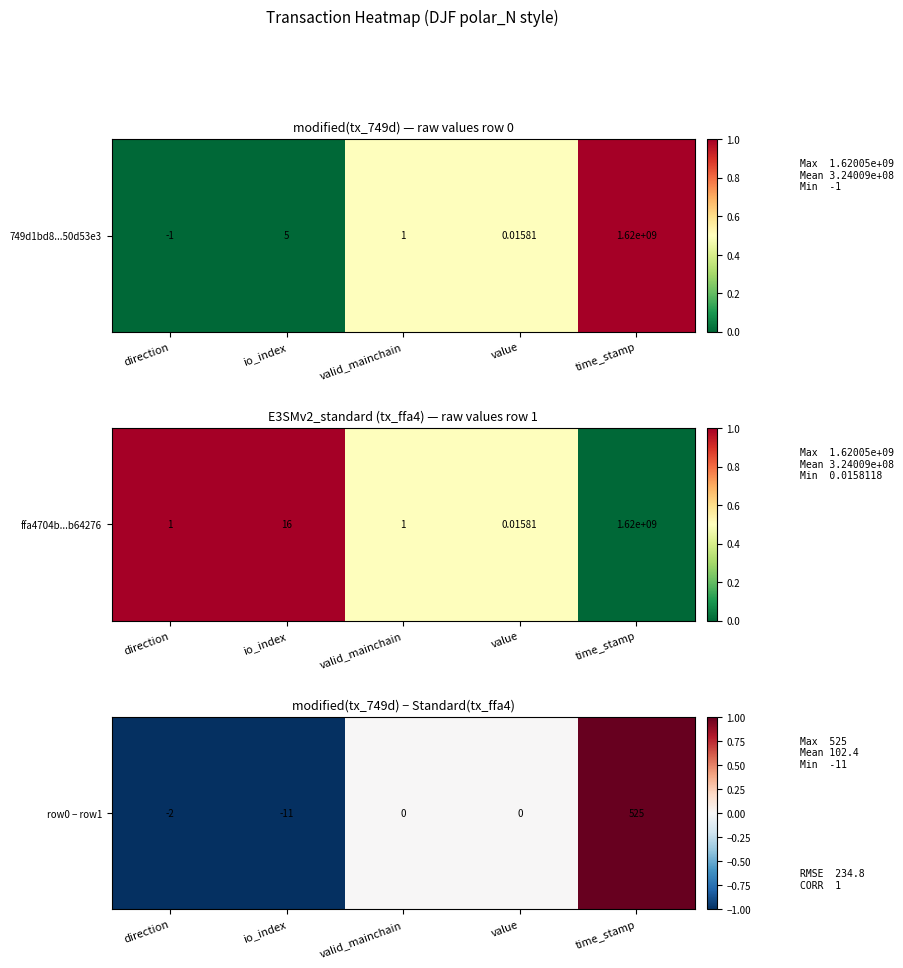

The chart shows a value of -1 at direction. True or false?

True